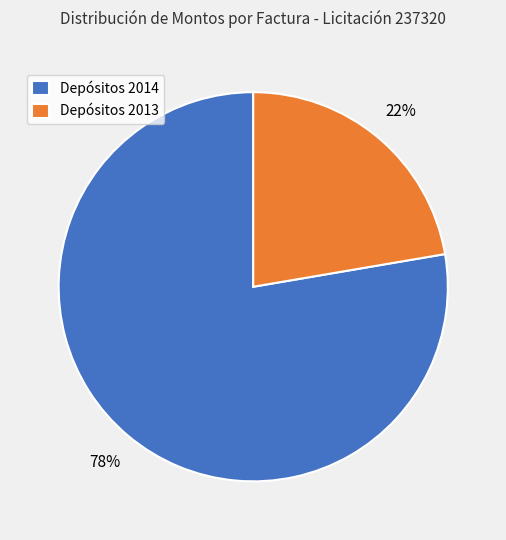

How many slices are in this pie chart?

2